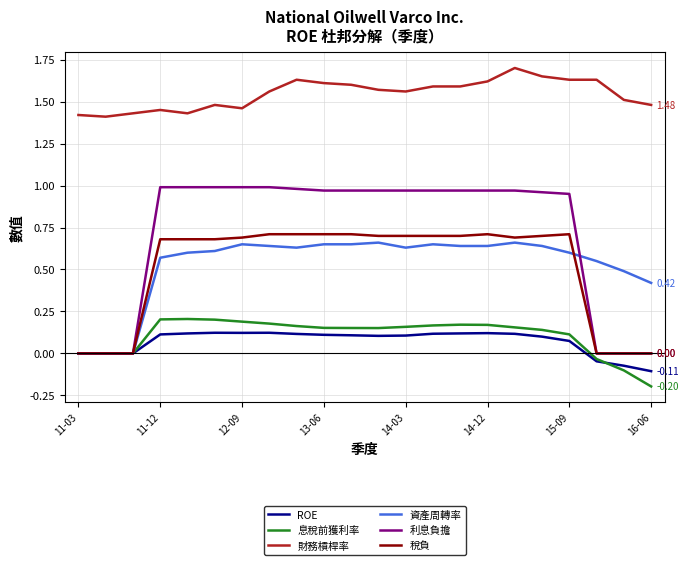

How many lines are shown in the chart?

6